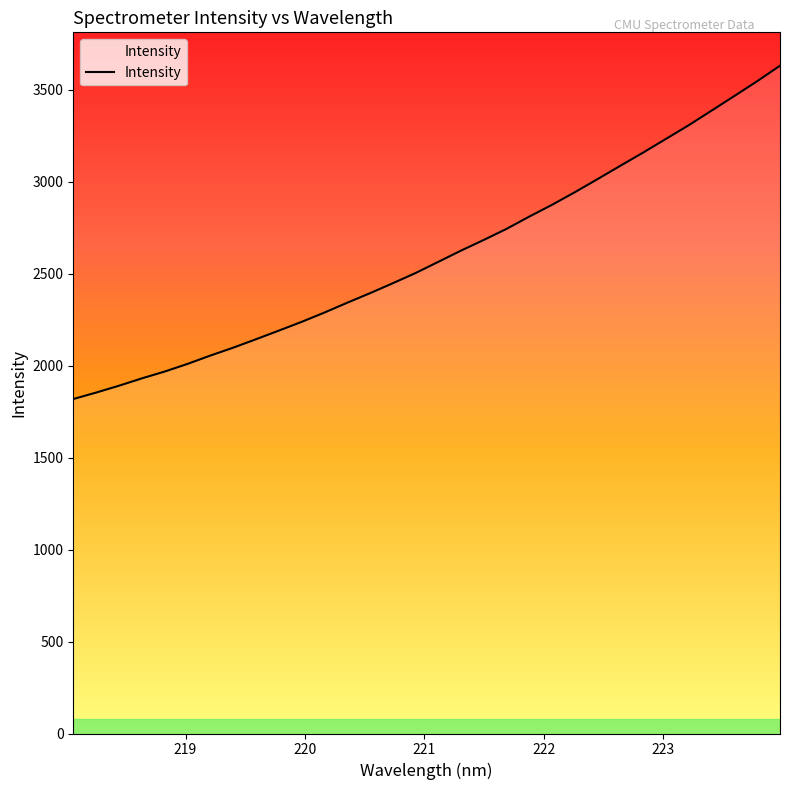

What is the maximum value shown in the chart?

3629.8